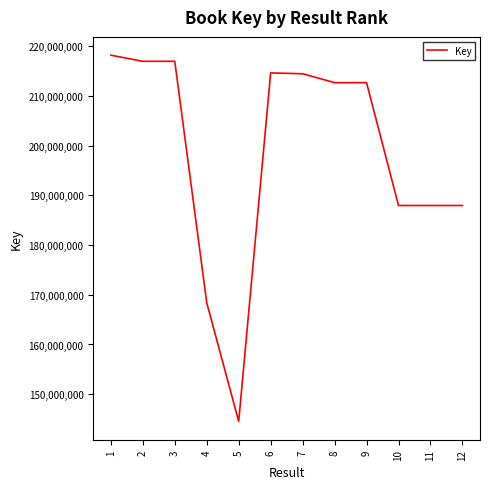

What is the greatest value displayed?

218168895